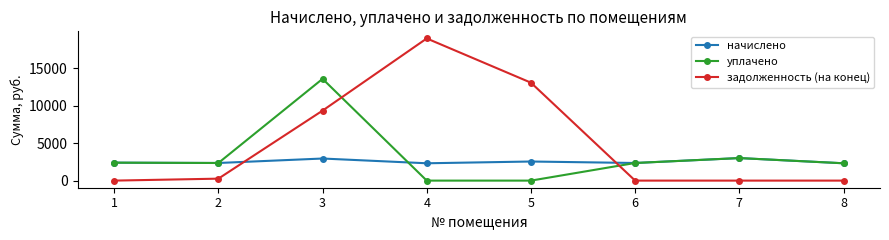

What is the minimum value for начислено?

2310.8